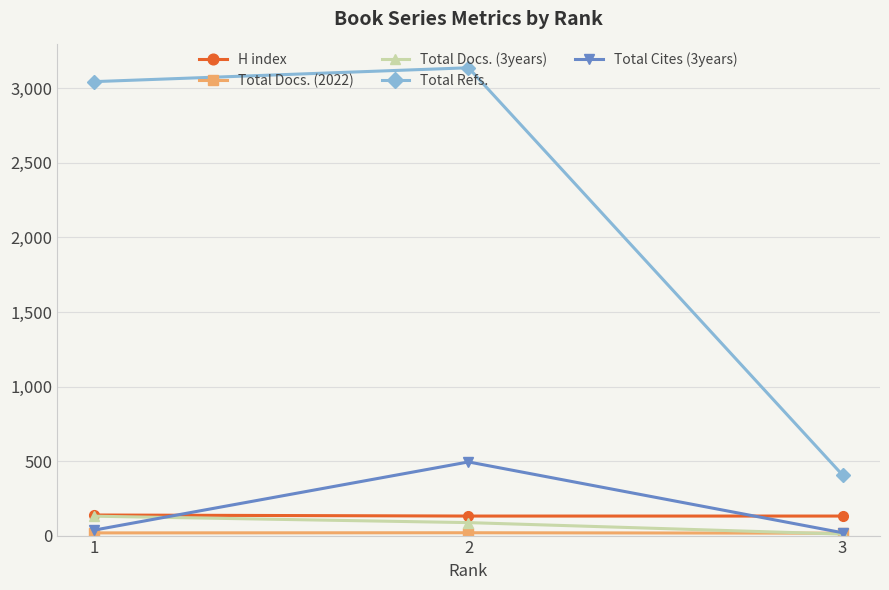

Which series has the largest total across all categories?

Total Refs.